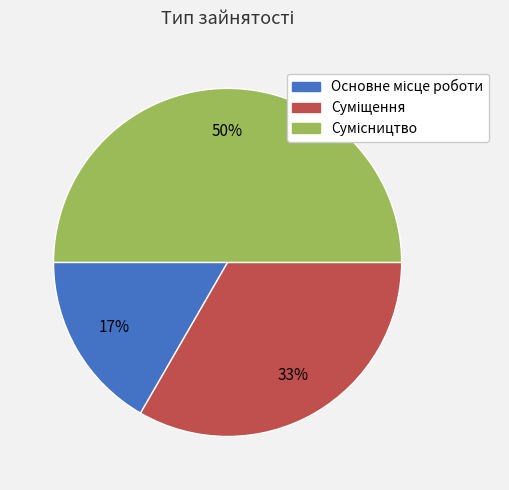

Count the number of slices in the pie.

3